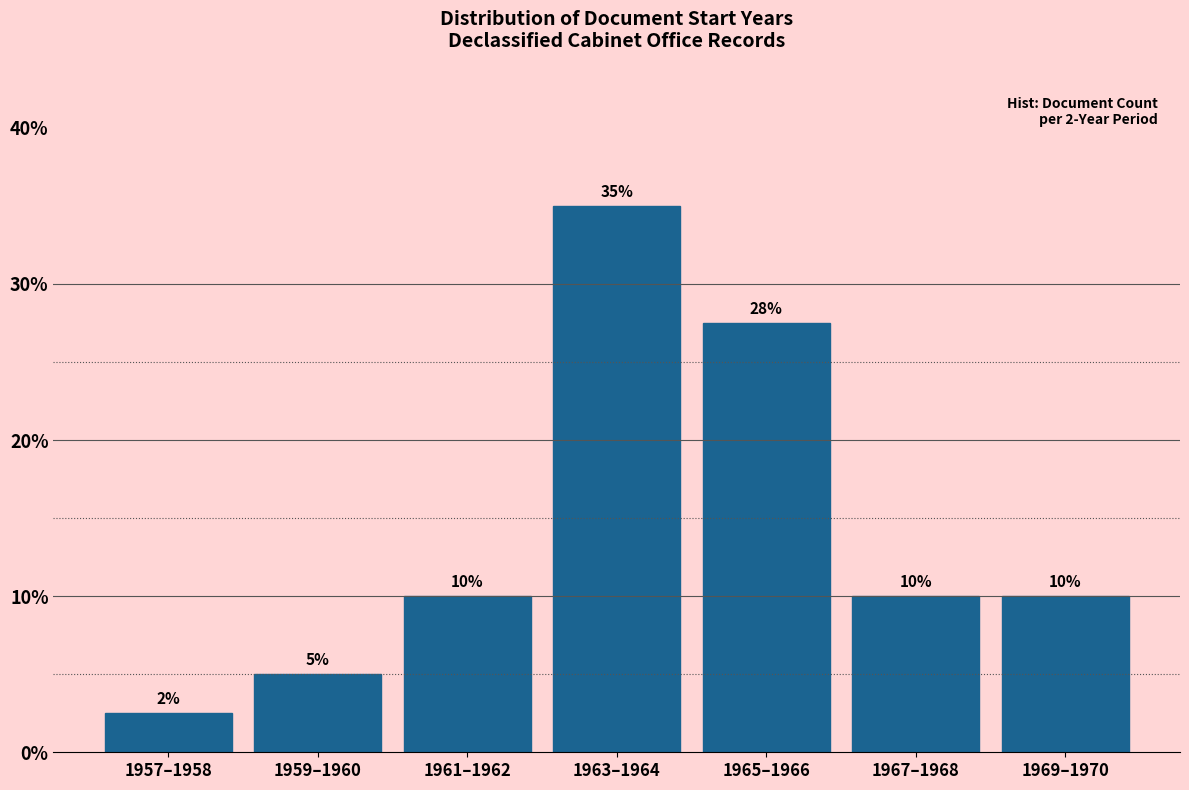

What is the sum of the values at 1969–1970 and 1961–1962?

20.0